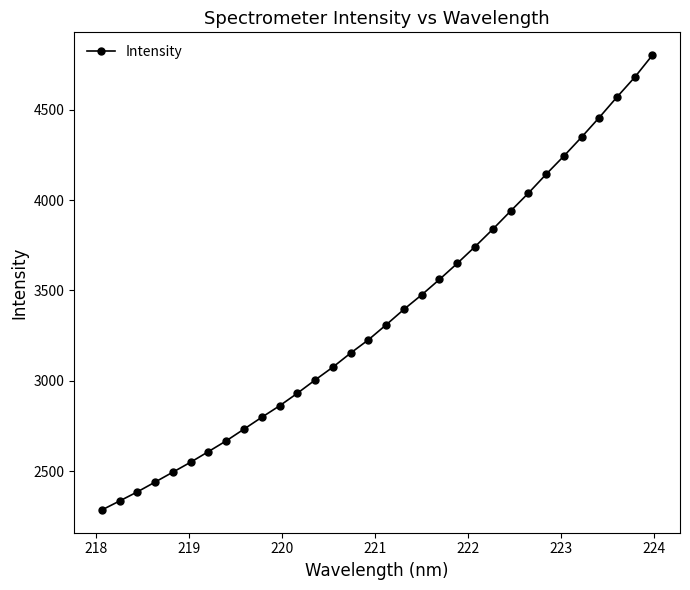

What is the value of the 20th point from the left?

3561.1